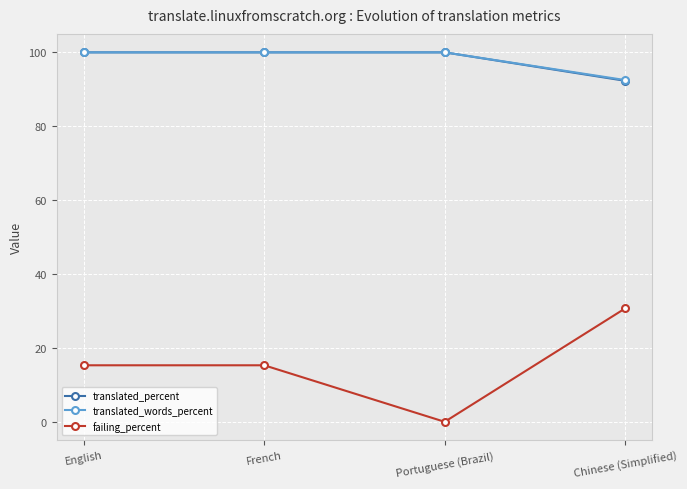

At how many categories does at least one series exceed 31?

4